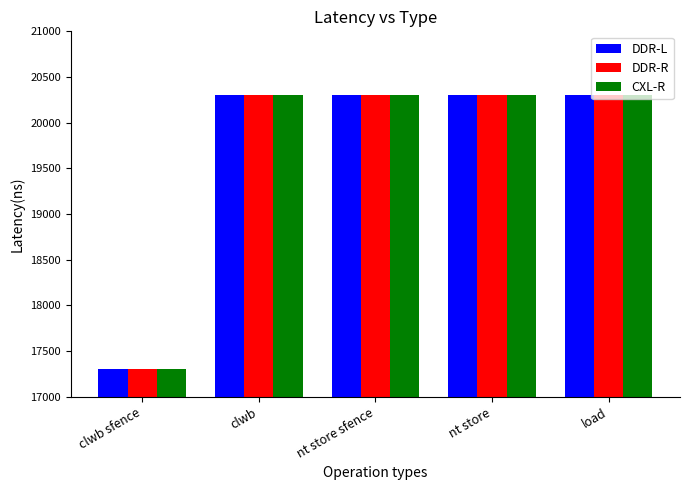

What is the spread (max minus min) of values at clwb?

3